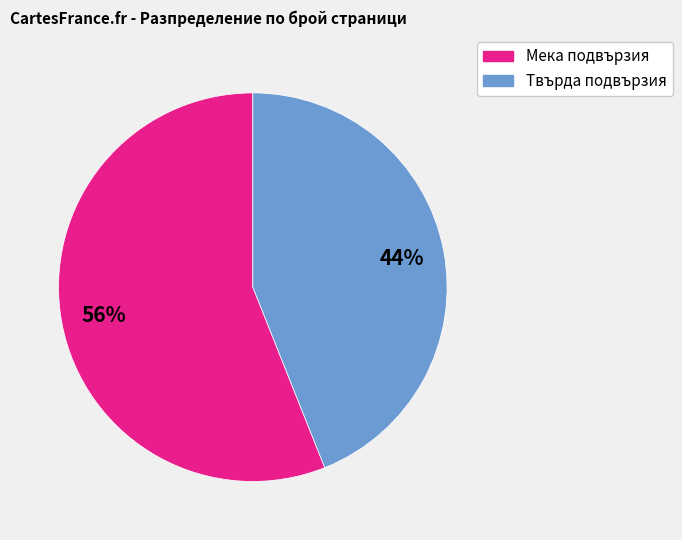

How many slices are in this pie chart?

2